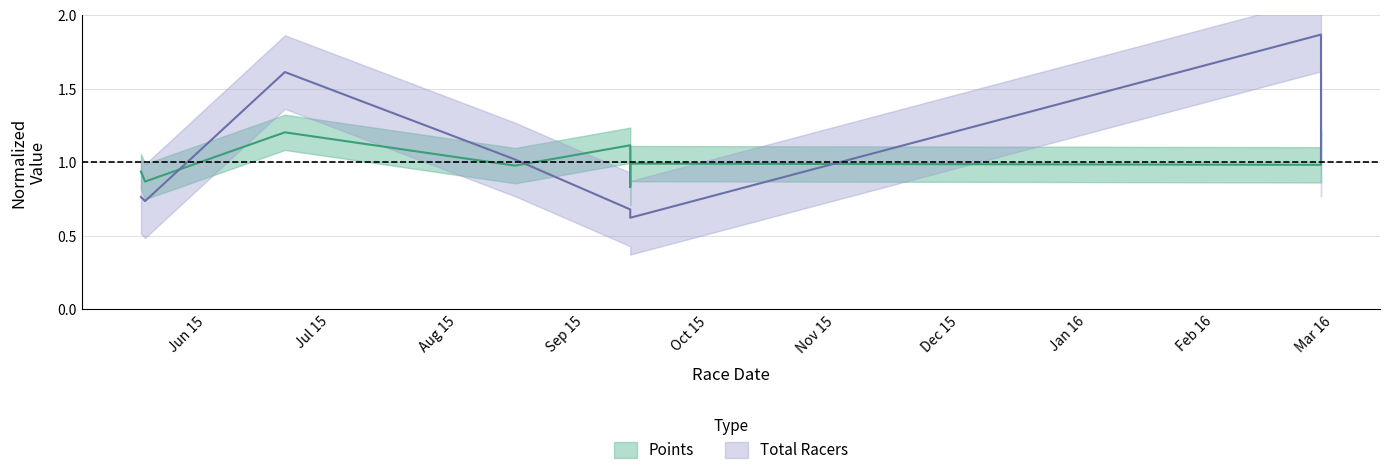

Rank the series at 2015-05-16 from highest to lowest value.

Points, Total Racers